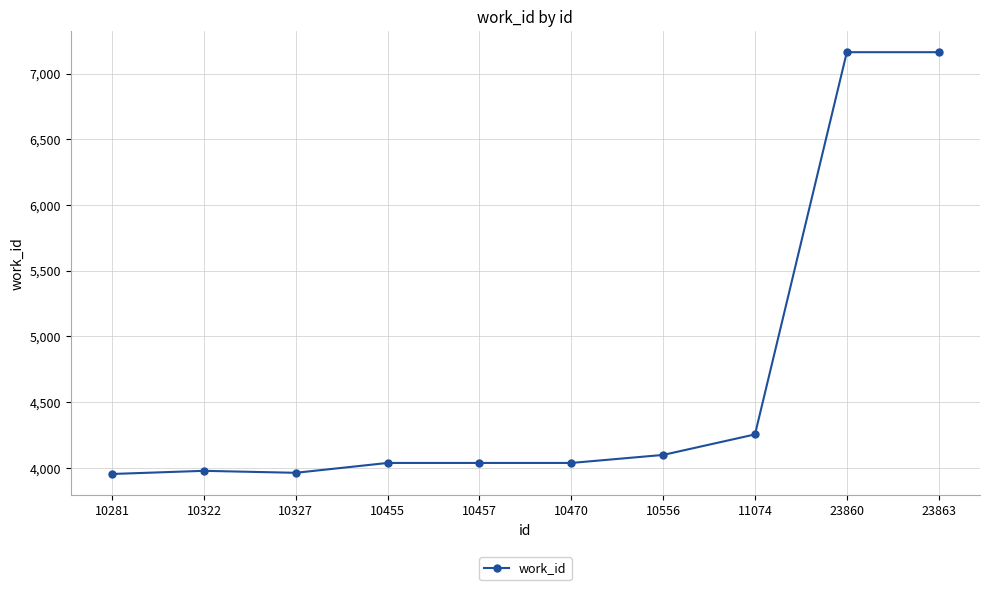

The value at 10556 is 4099. True or false?

True